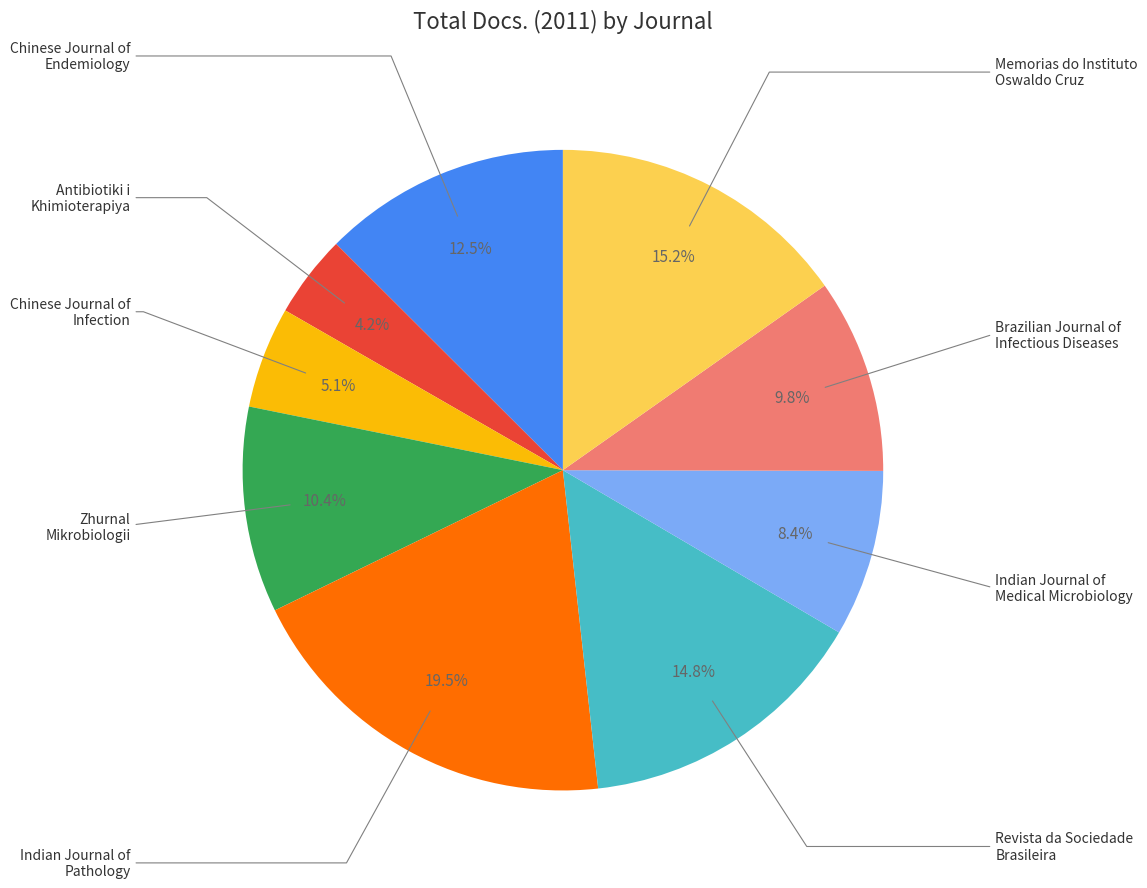

Does any single category account for the majority?

No